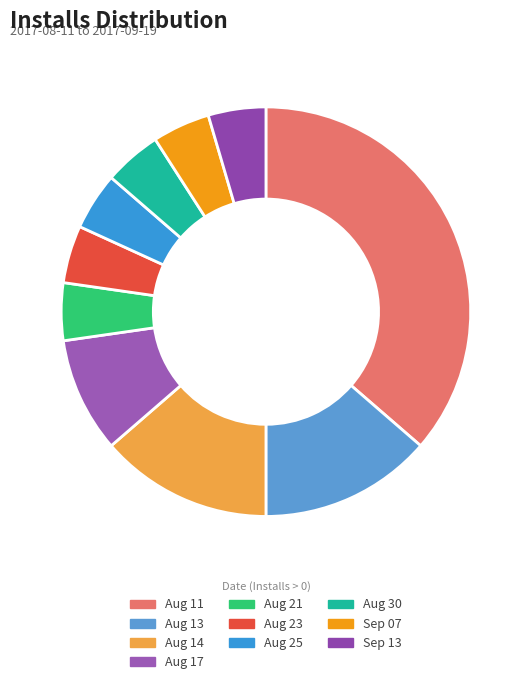

Count the number of slices in the pie.

10